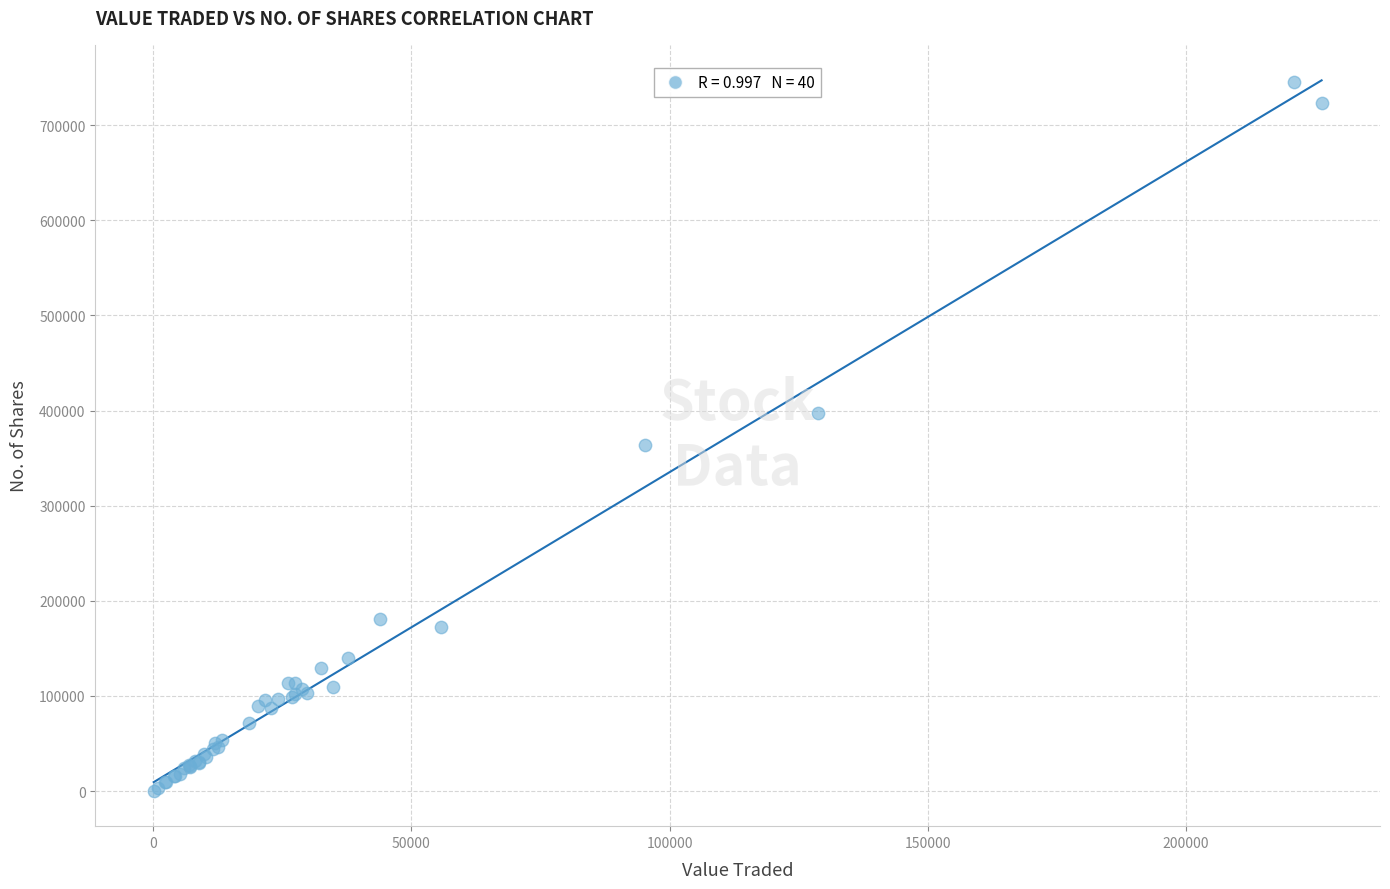

What Y value in the scatter plot is closest to 372833?

363679